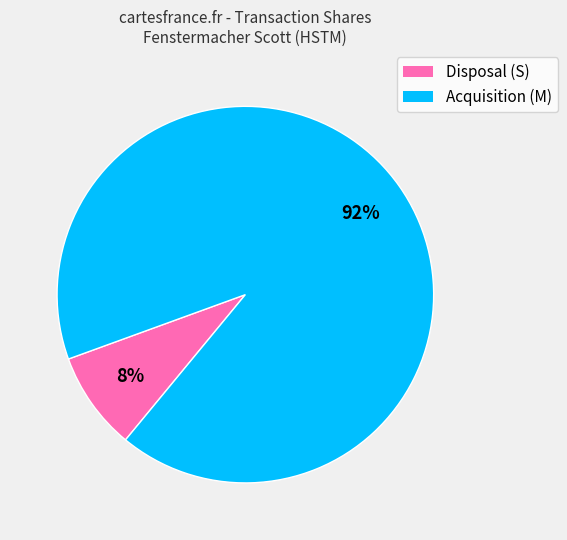

What is the largest slice in the pie chart?

Acquisition (M)